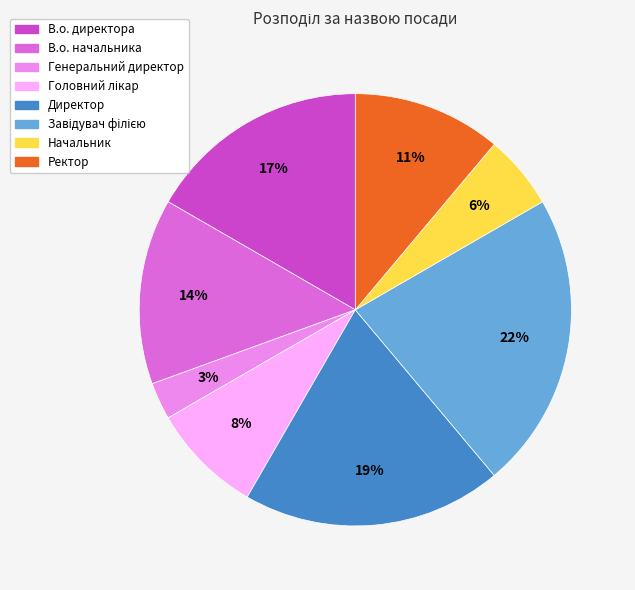

To the nearest percent, what portion does Директор represent?

19%